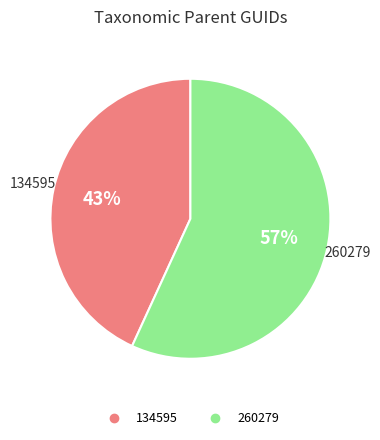

How many segments does this pie chart have?

2